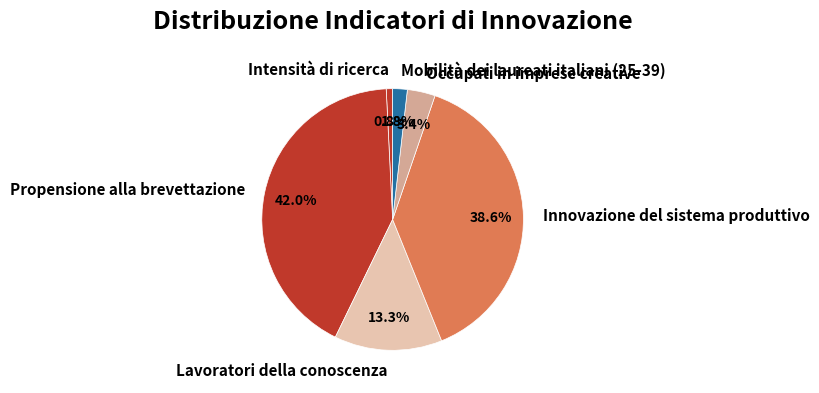

Which slice is the largest?

Propensione alla brevettazione